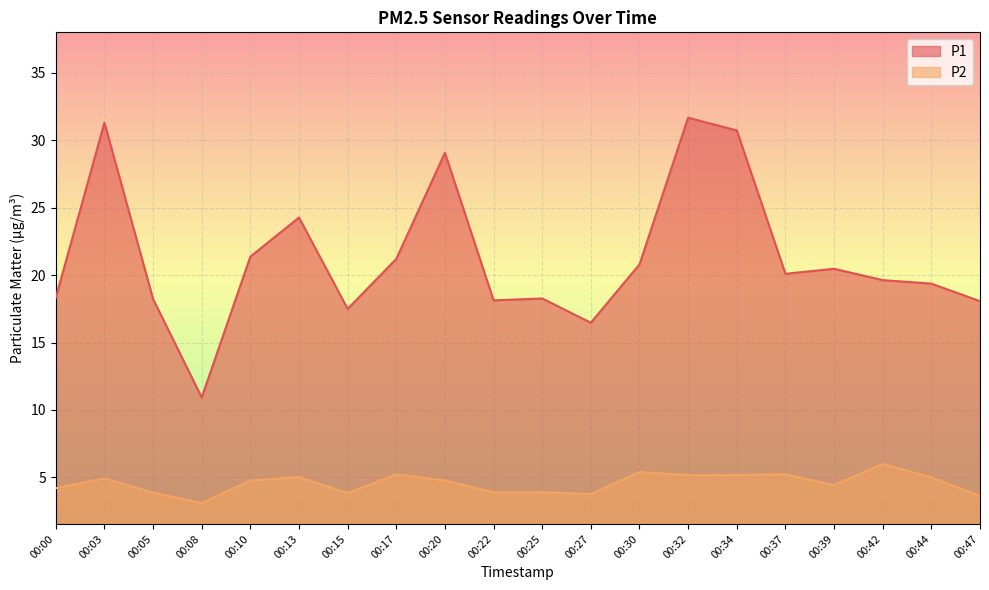

At which label is P2 closest to 4?

00:22